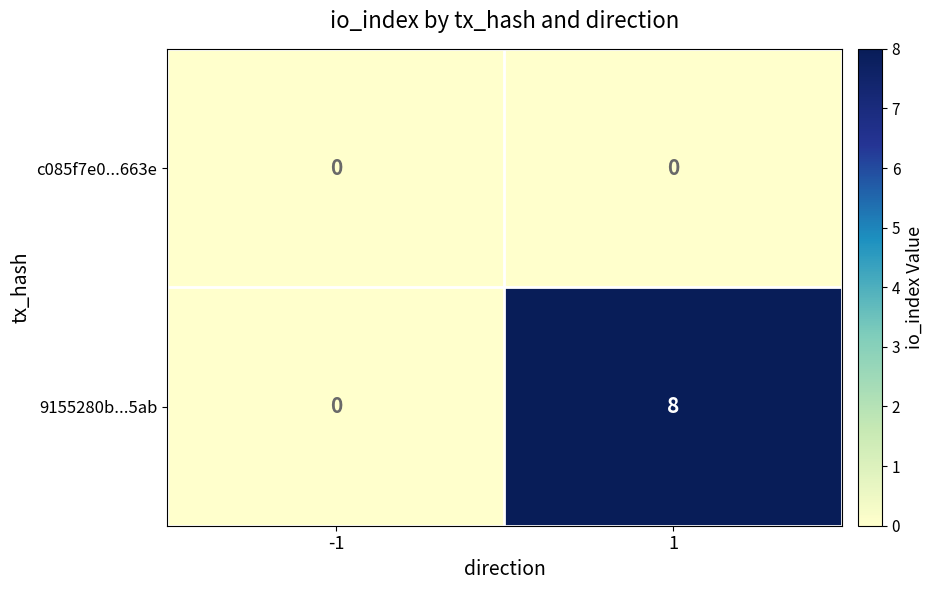

Is the value of c085f7e0...663e at -1 greater than the value of 9155280b...5ab at 1?

No